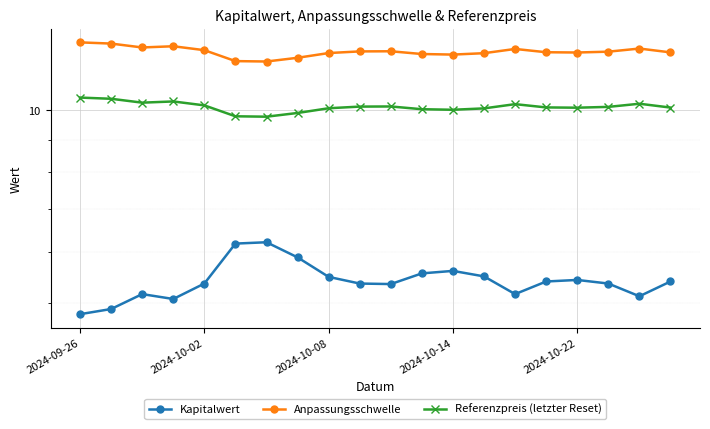

True or false: Anpassungsschwelle has more than 2 interior local peaks.

True